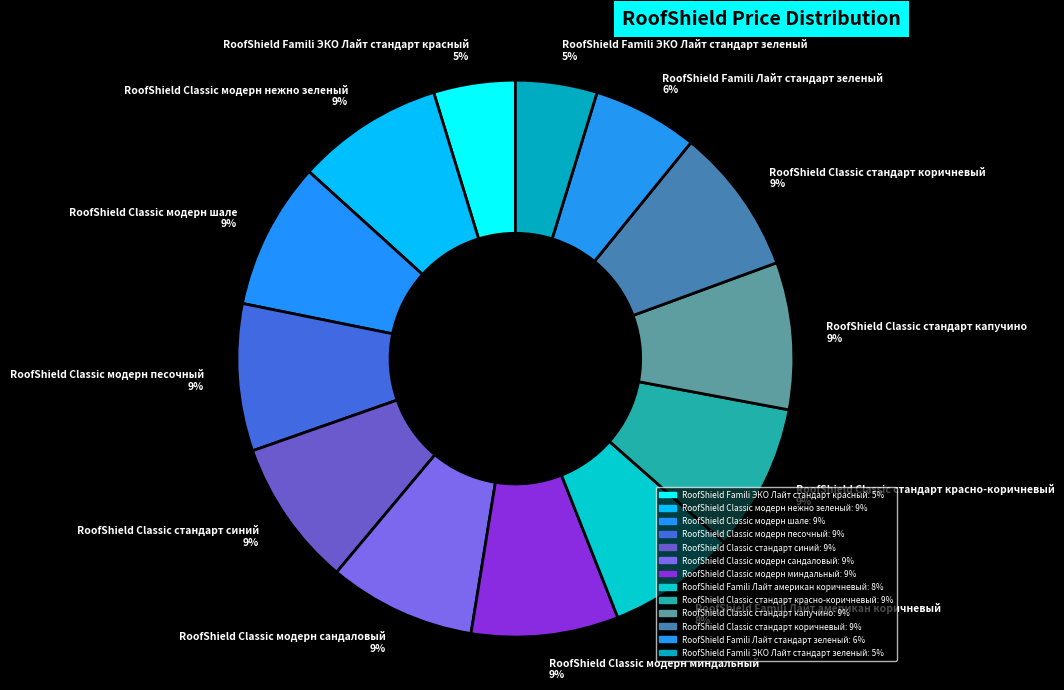

Is the sum of RoofShield Classic модерн нежно зеленый and RoofShield Classic модерн песочный greater than half?

No